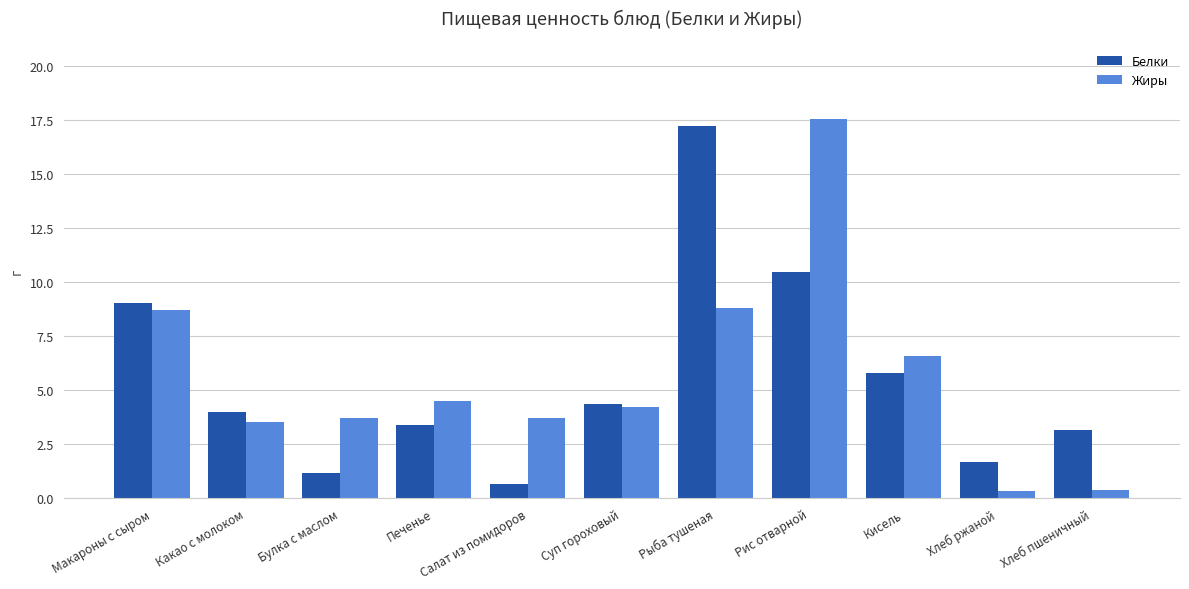

Where is Белки nearest to the value 8?

Макароны с сыром